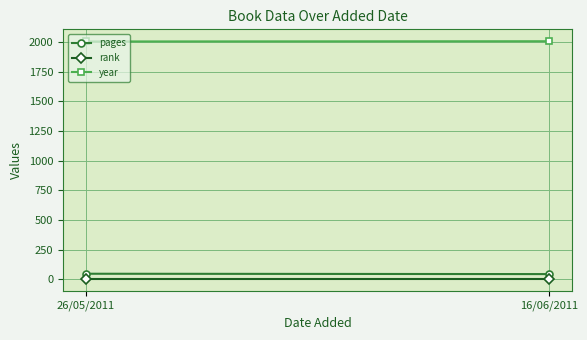

The value of year at 26/05/2011 is 2004. True or false?

True